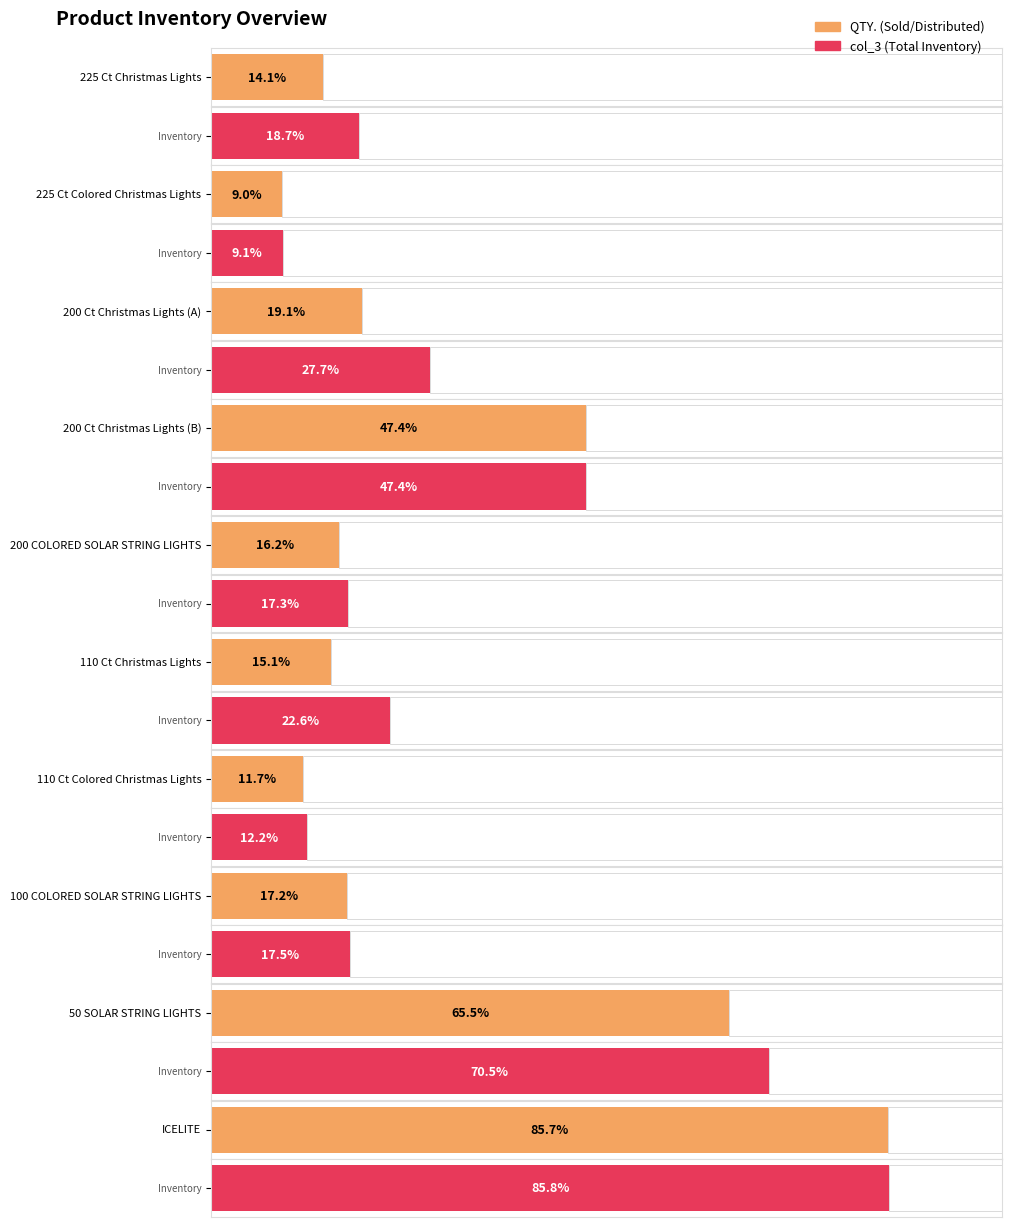

What is the label of the 2nd bar from the right?

50 SOLAR STRING LIGHTS